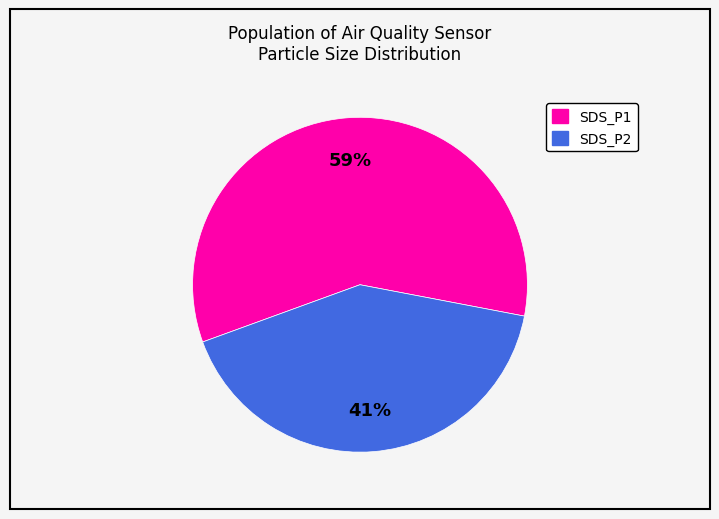

Which slice is the largest?

SDS_P1